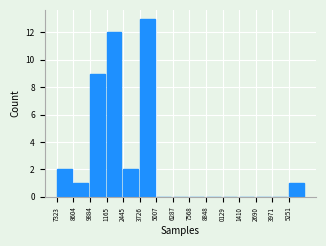

Reading right to left, what are all the values shown in this chart?

5251=1	3971=0	2690=0	1410=0	0129=0	8848=0	7568=0	6287=0	5007=0	3726=13	2445=2	1165=12	9884=9	8604=1	7323=2